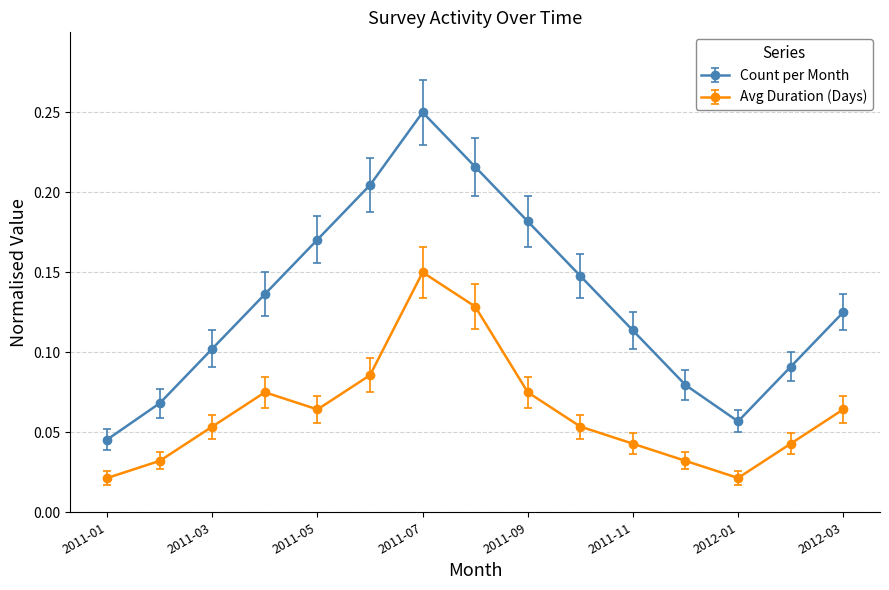

Rank the series by their average value, from highest to lowest.

Count per Month, Avg Duration (Days)